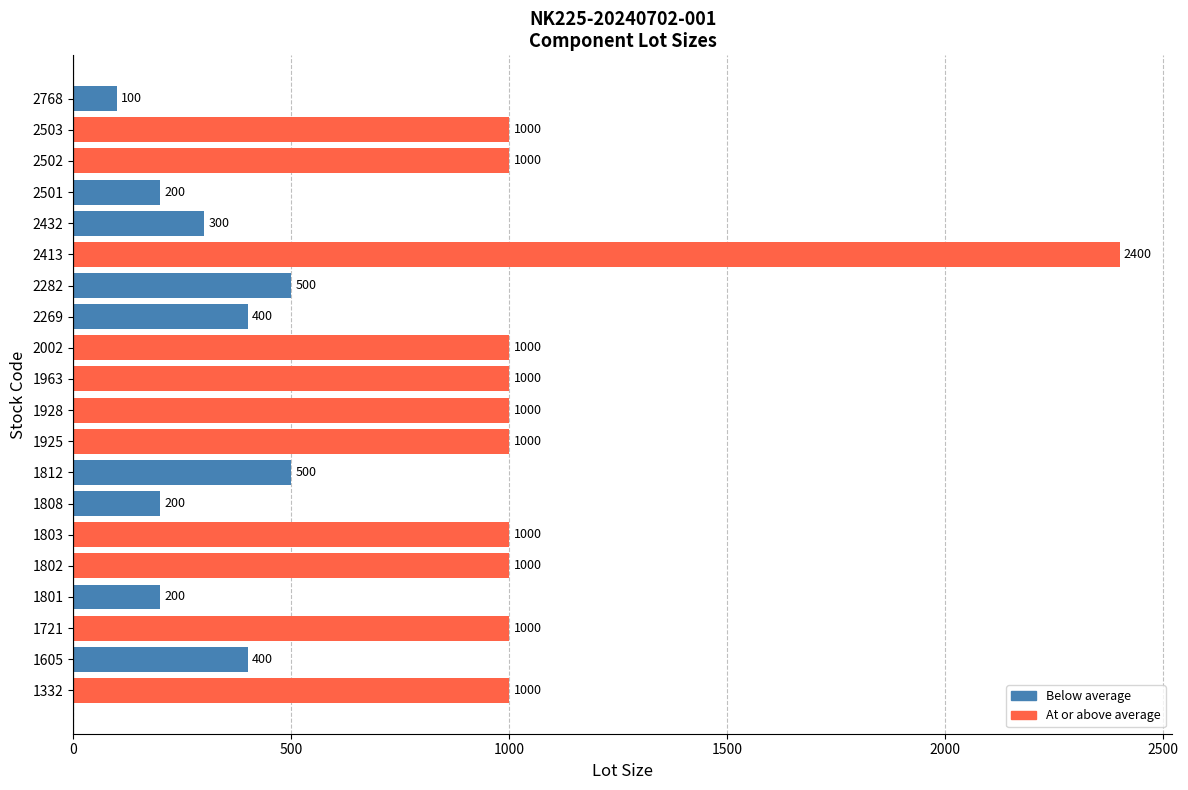

Which has a higher value, 2768 or 1801?

1801